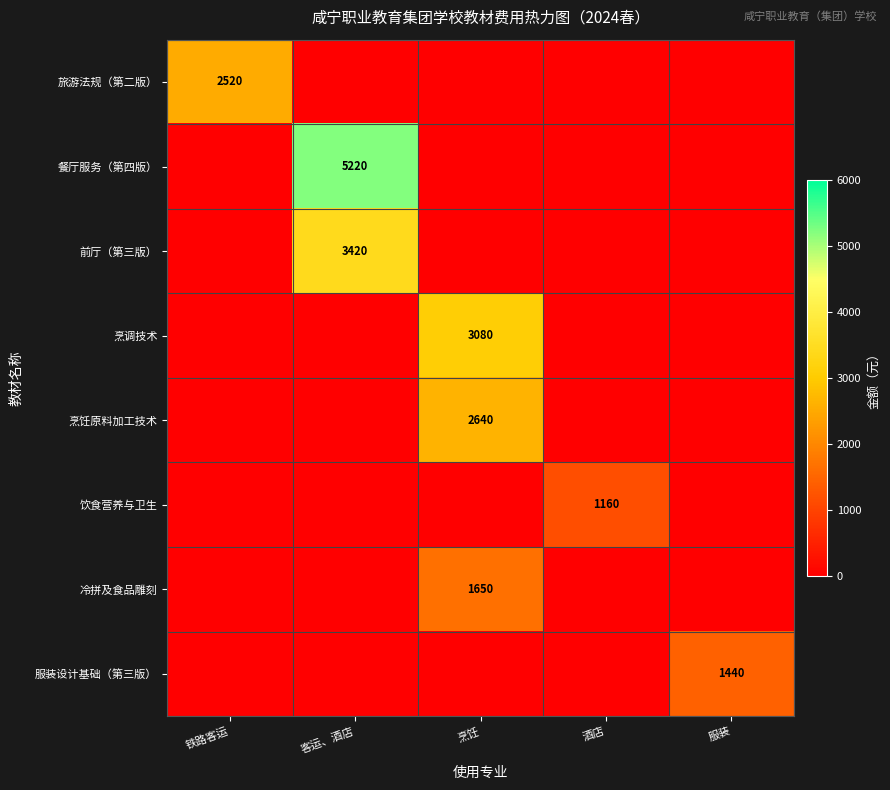

The value of 前厅（第三版） at 客运、酒店 is 3420. True or false?

True